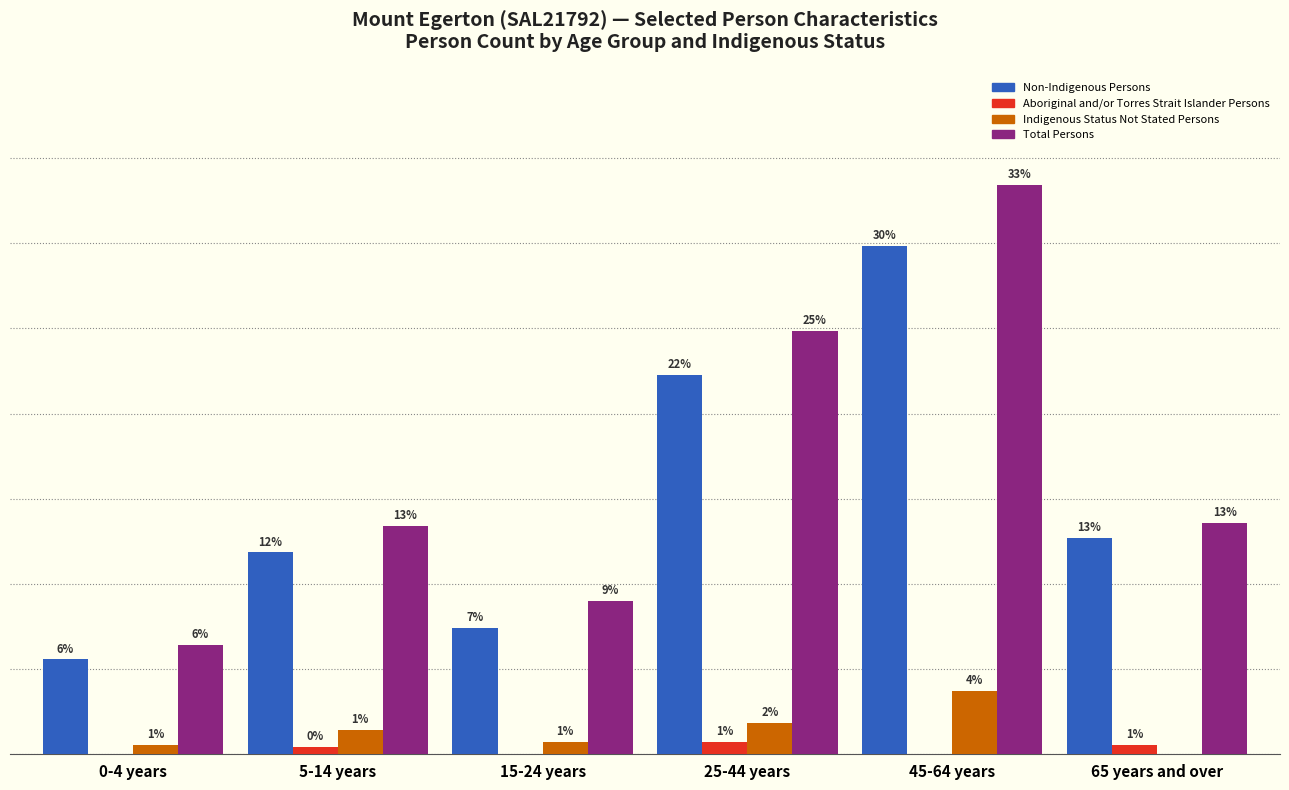

Does the chart contain stacked bars?

No